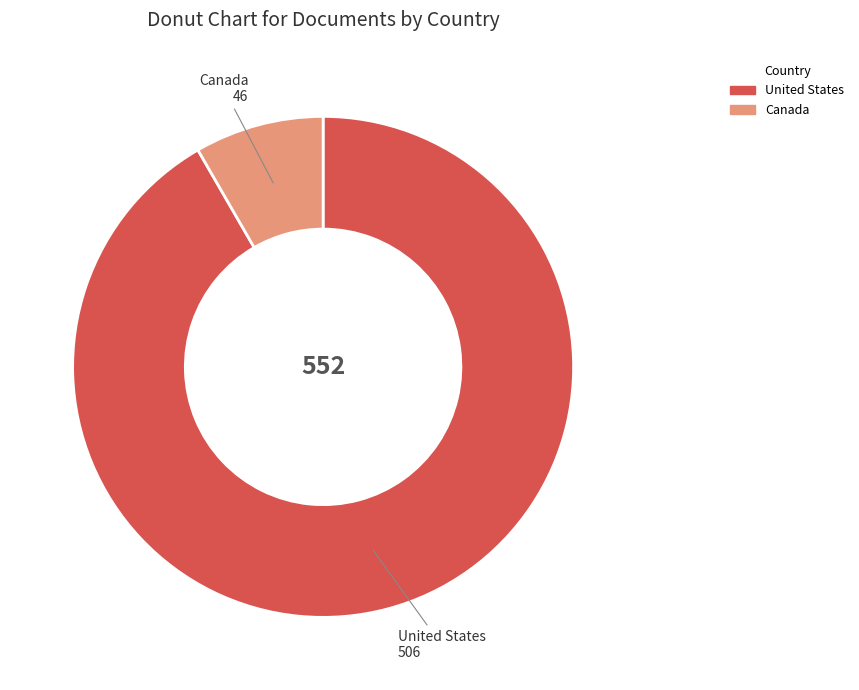

Is there any slice that represents more than half of the pie?

Yes